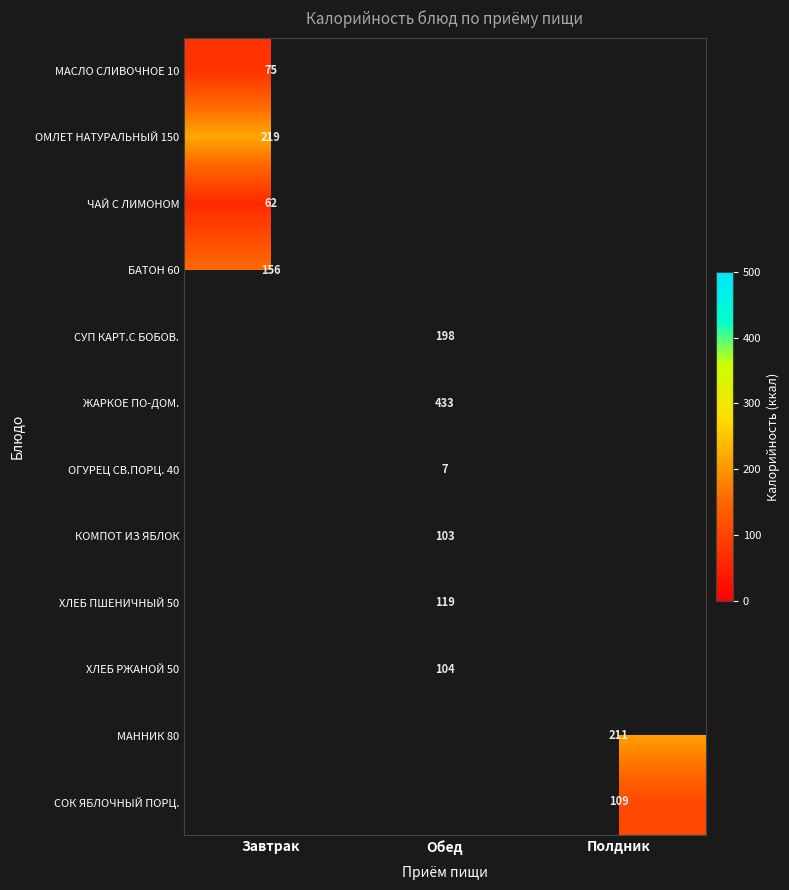

The КОМПОТ ИЗ ЯБЛОК series shows 156 at Обед. True or false?

False